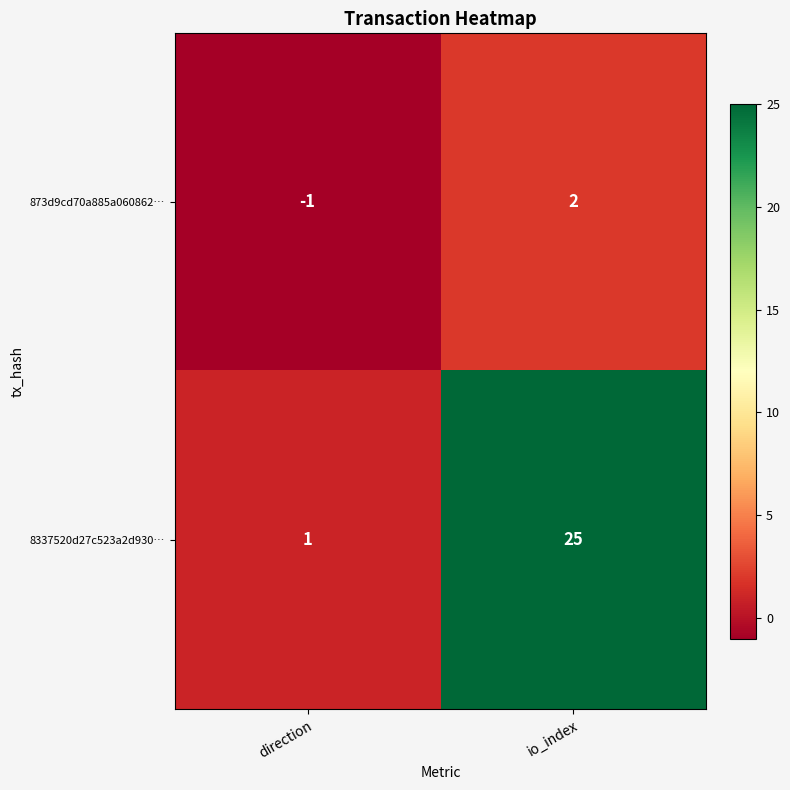

Which series has the widest spread of values?

8337520d27c523a2d930…